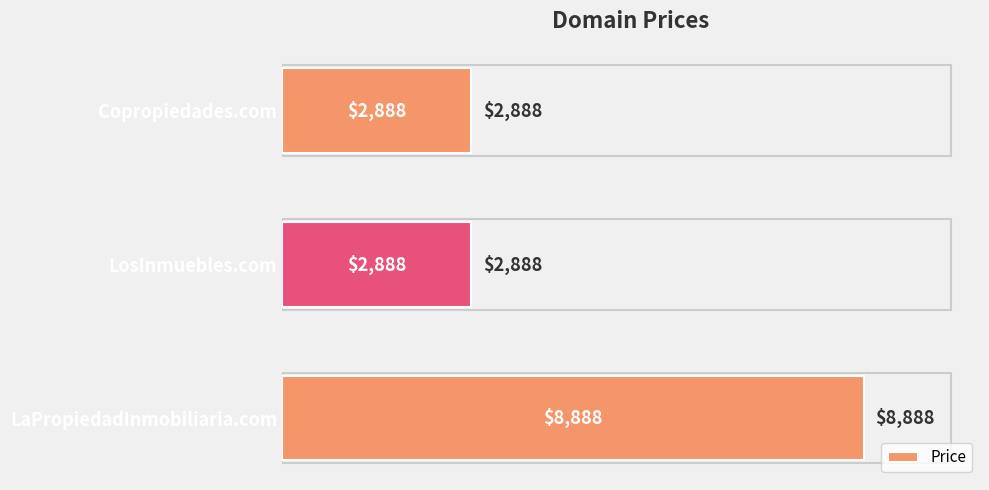

Count the values in the range 2888 to 8888.

3